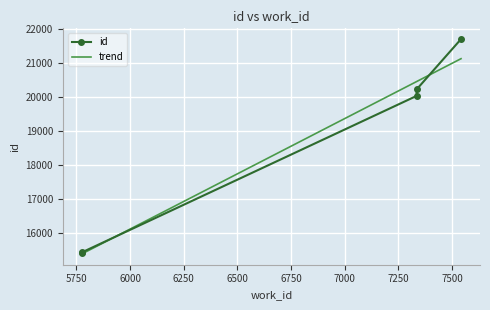

Is it true that the value at 7542 is 21701?

True